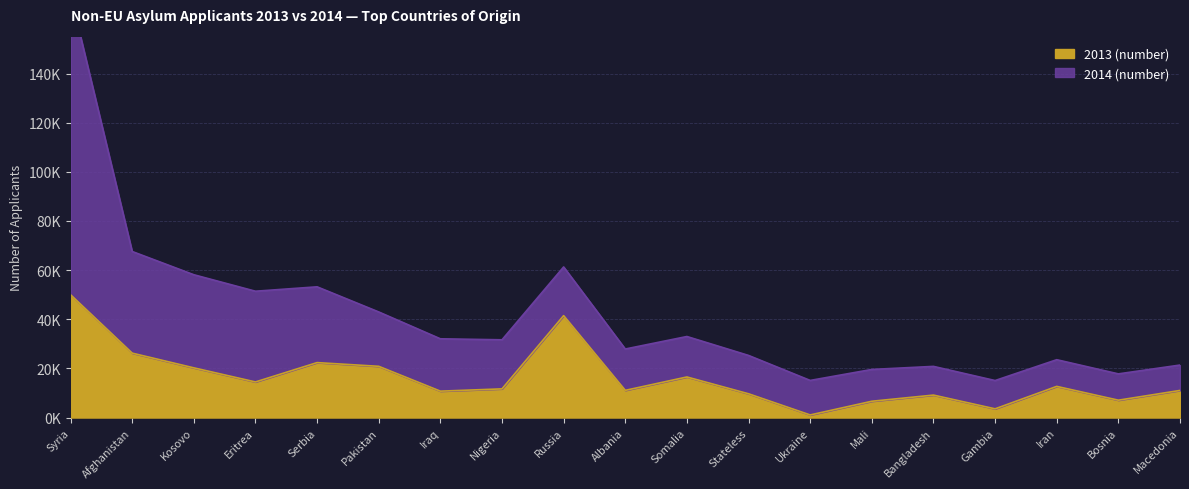

True or false: the data has more than 0 interior local peaks.

True